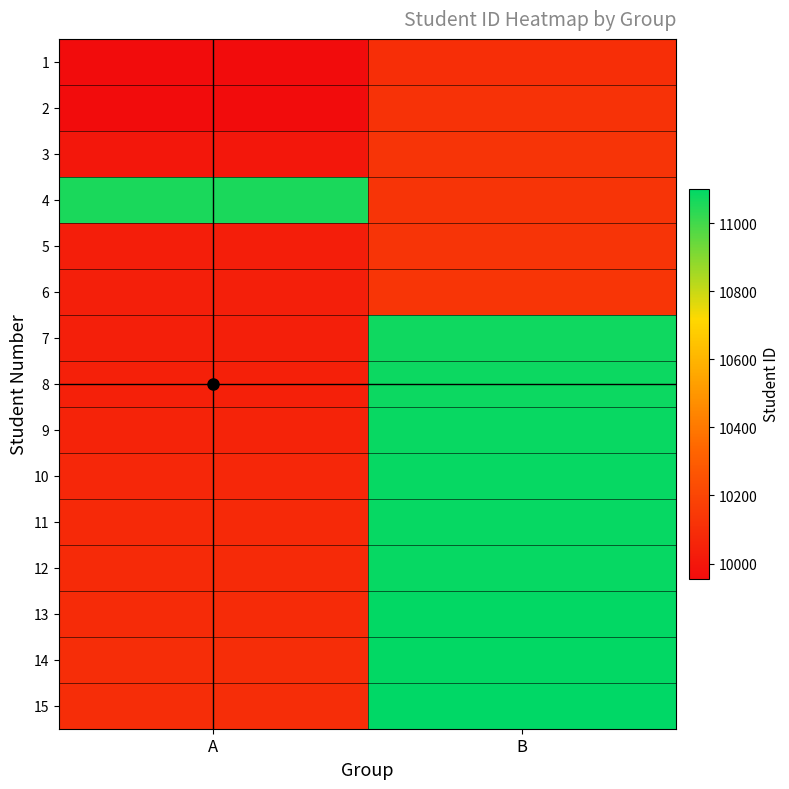

At which category is the sum across all series the highest?

B